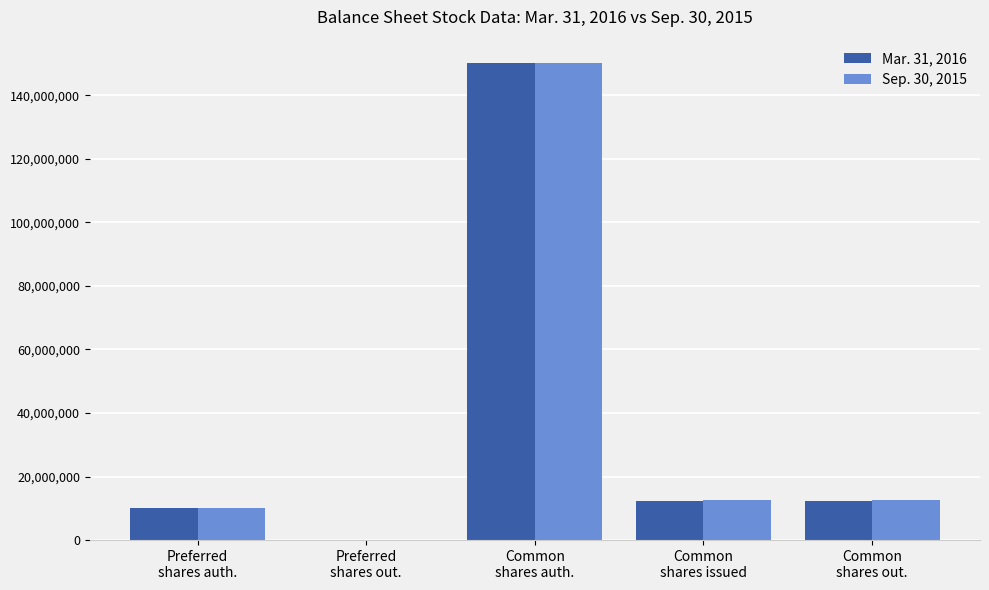

How many distinct data groups are displayed?

2